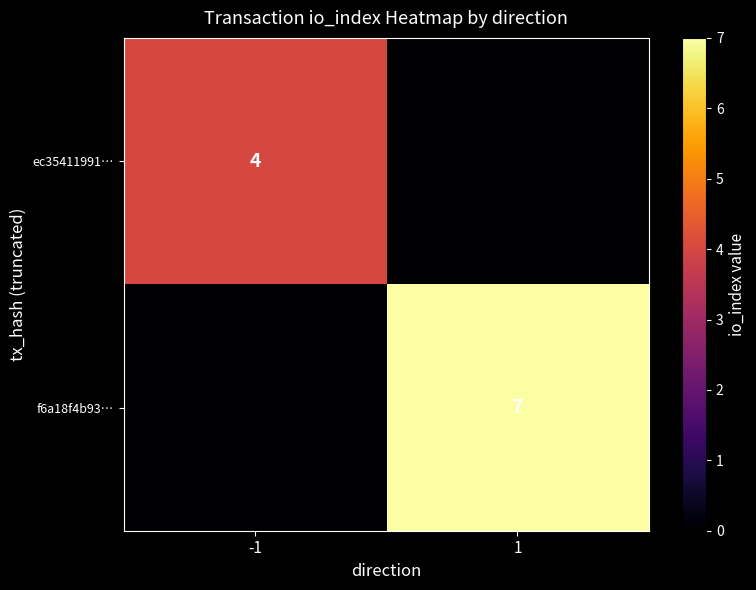

Is it true that f6a18f4b93… equals 7 at 1?

True